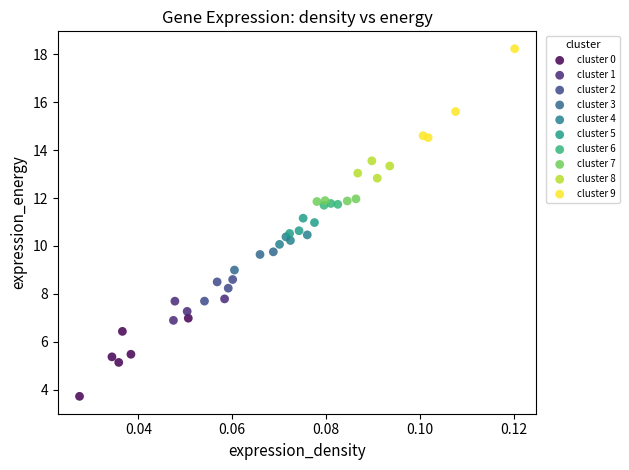

Which series reaches the maximum Y coordinate?

cluster 9